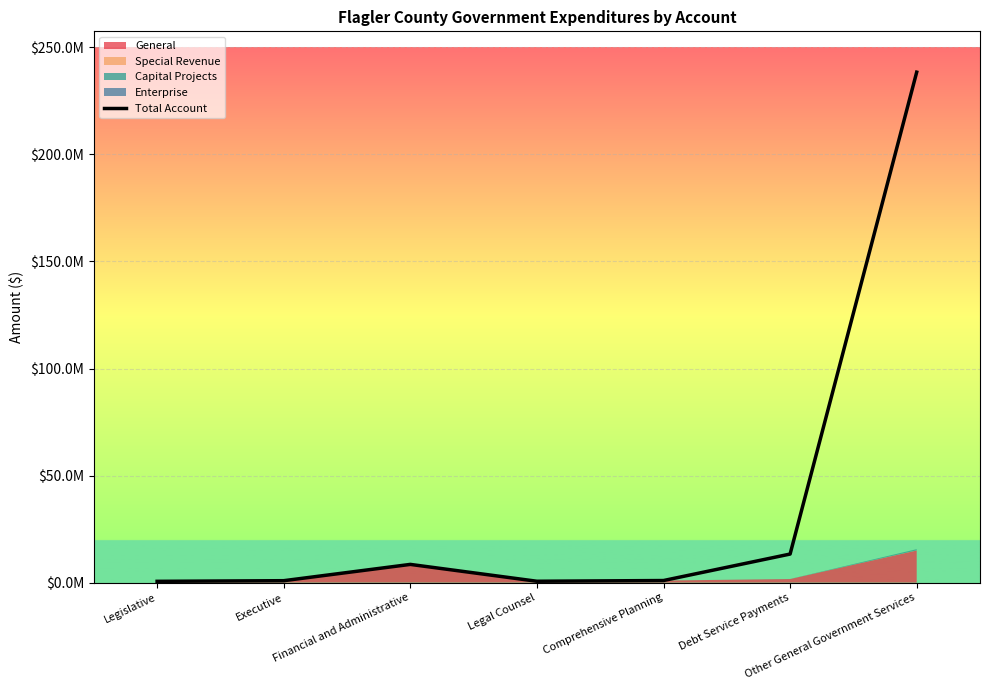

Where does the data first go above 969160?

Financial and Administrative